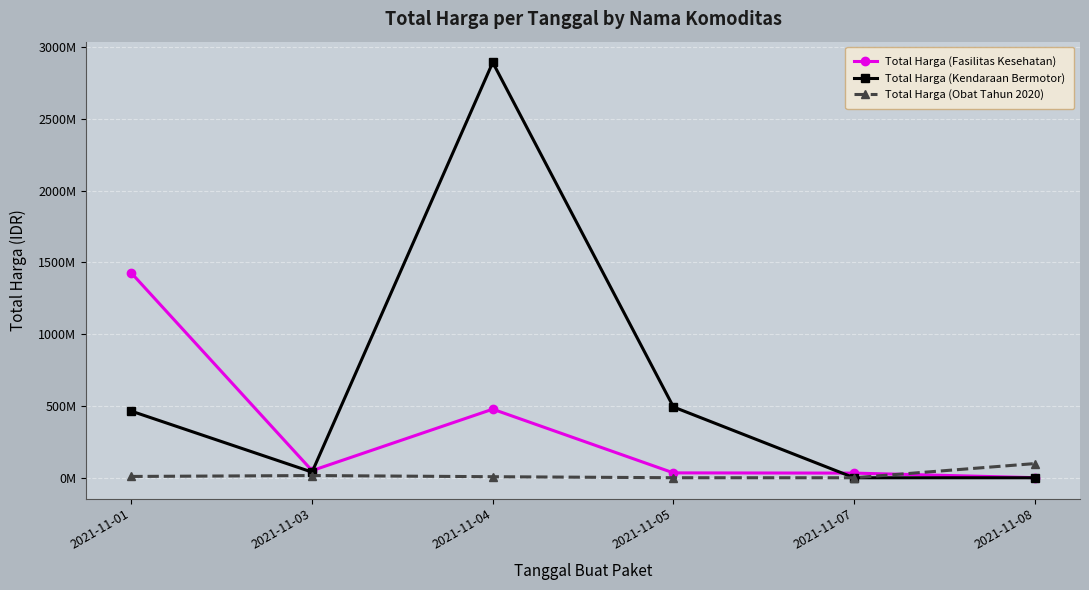

What is the difference between the Total Harga (Kendaraan Bermotor) values at 2021-11-04 and 2021-11-07?

2892122000